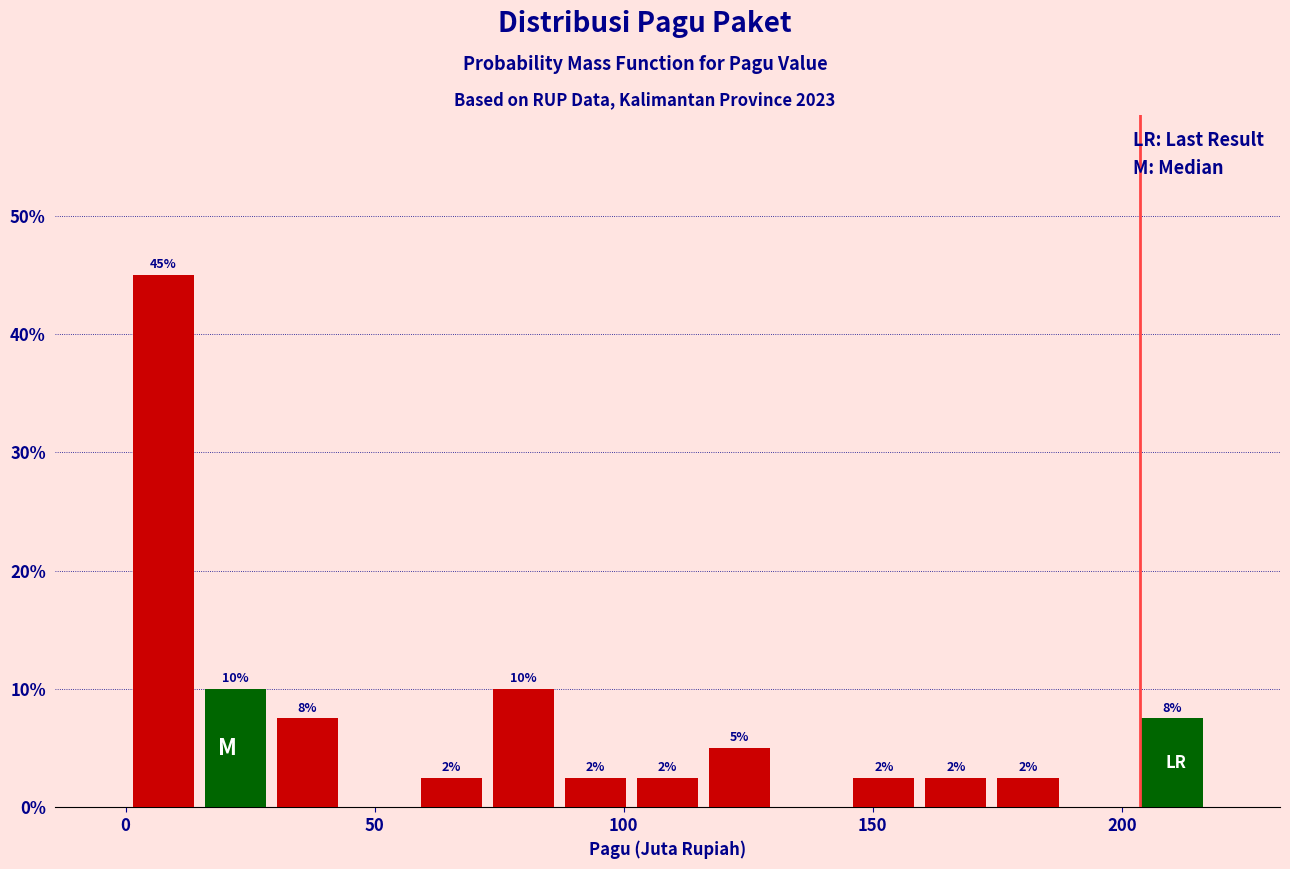

Around what value on the x-axis is the tallest bar? Give the approximate position of its centre, as read against the axis.

10